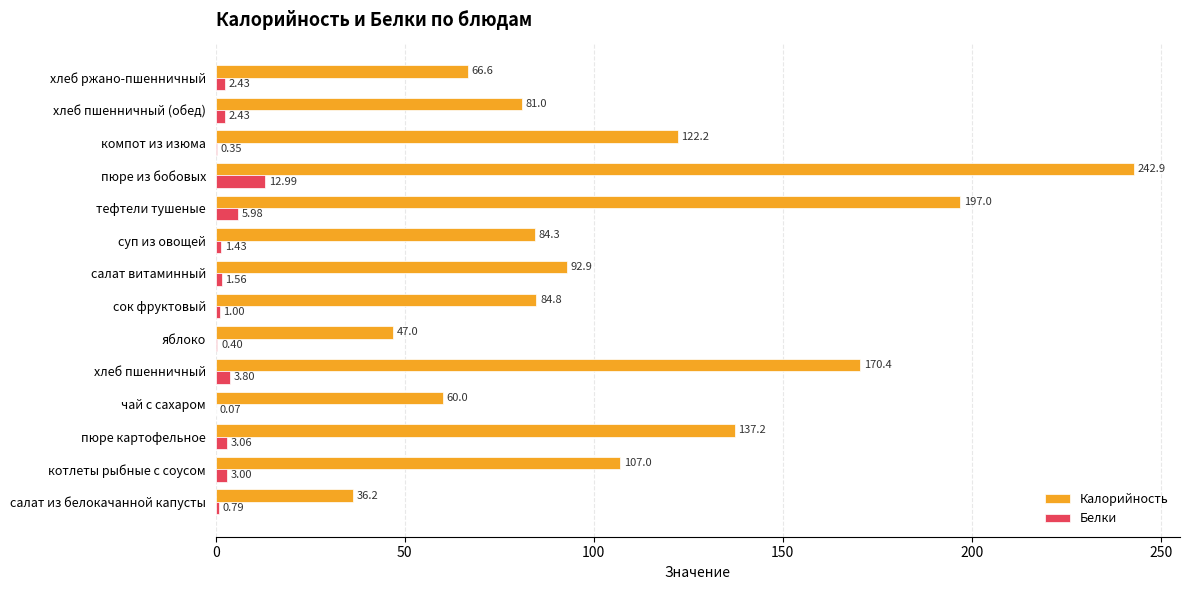

Between чай с сахаром and хлеб пшенничный (обед), which series saw the biggest shift?

Калорийность